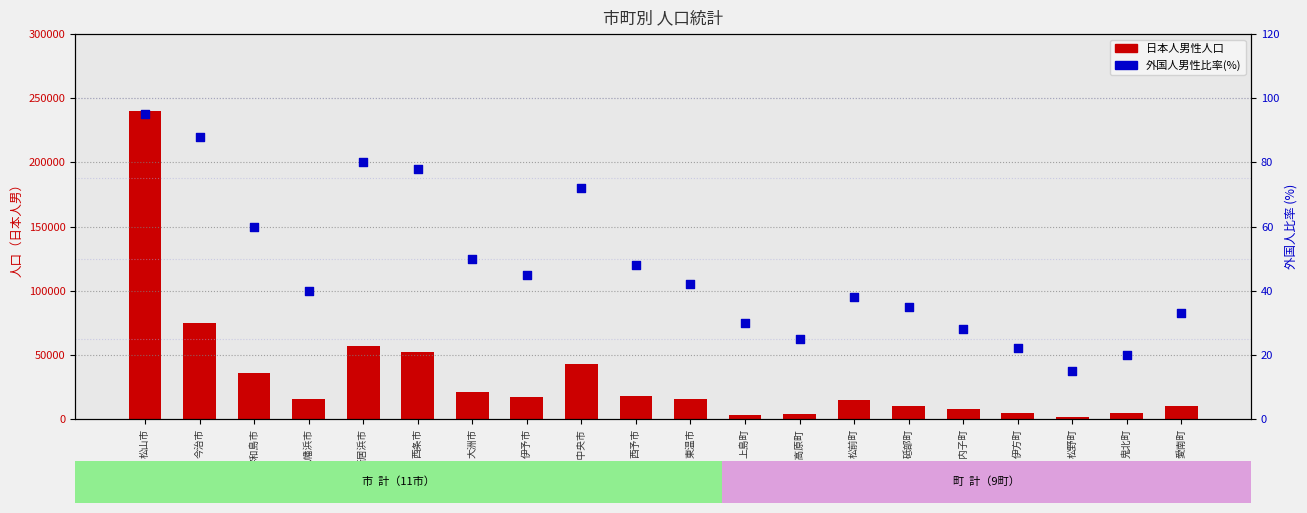

Which series contains the lowest Y value?

外国人男性比率（%）